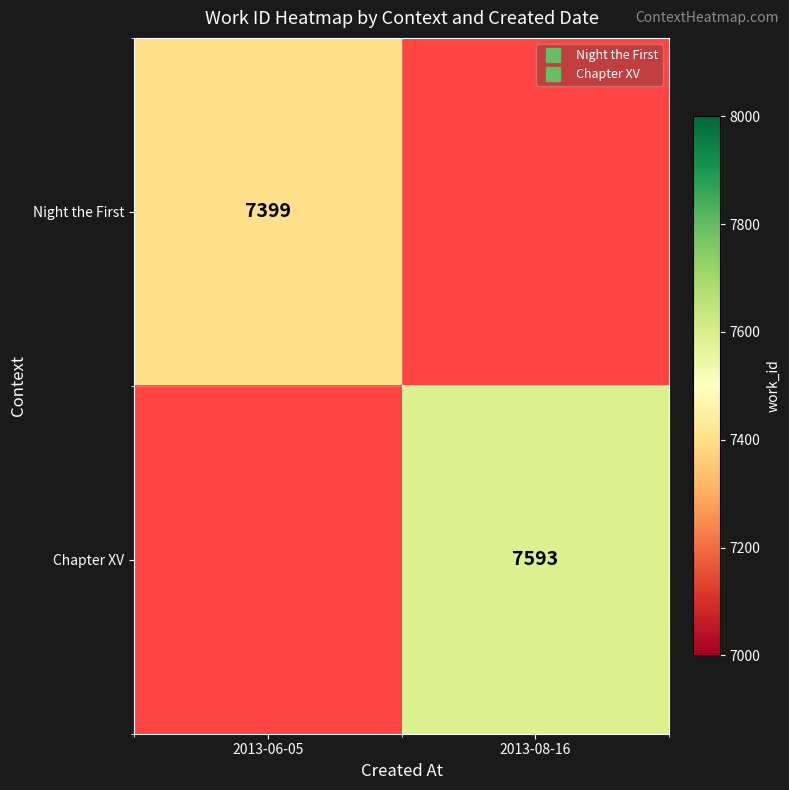

List the series in order of their peak value, lowest first.

Night the First, Chapter XV